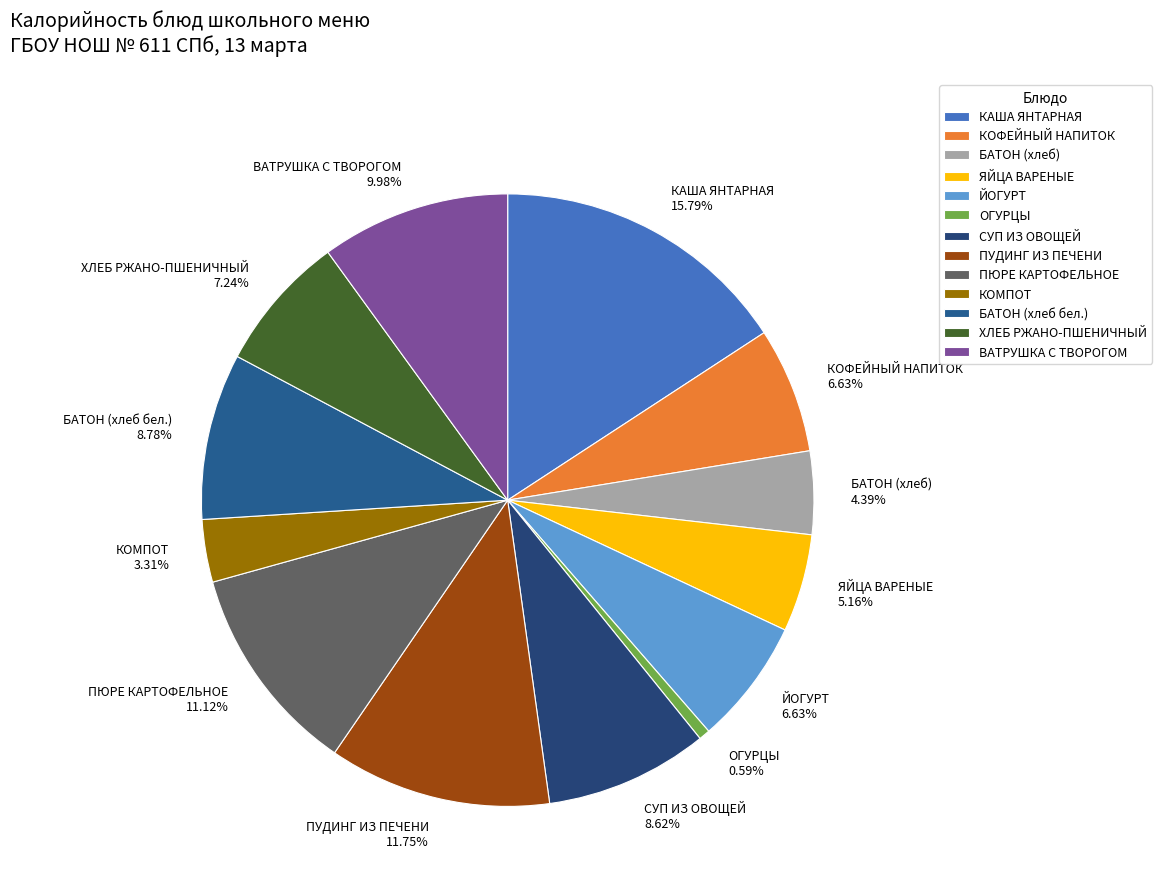

To the nearest percent, what is the average slice percentage?

8%